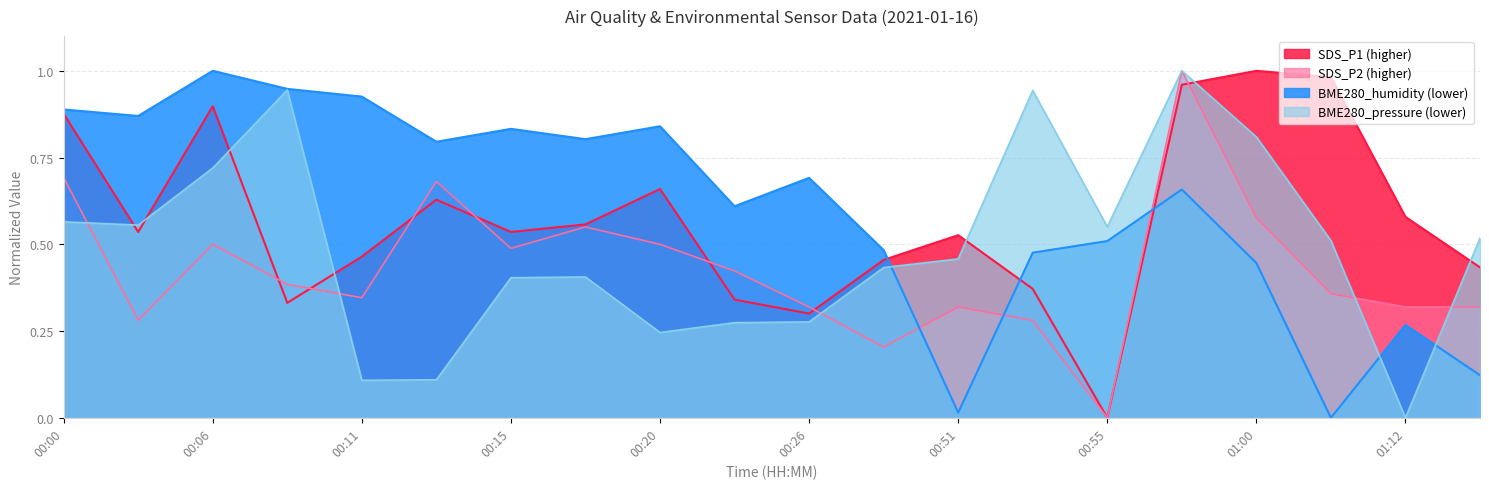

What is the difference between the maximum and minimum values in the BME280_pressure series?

1.0